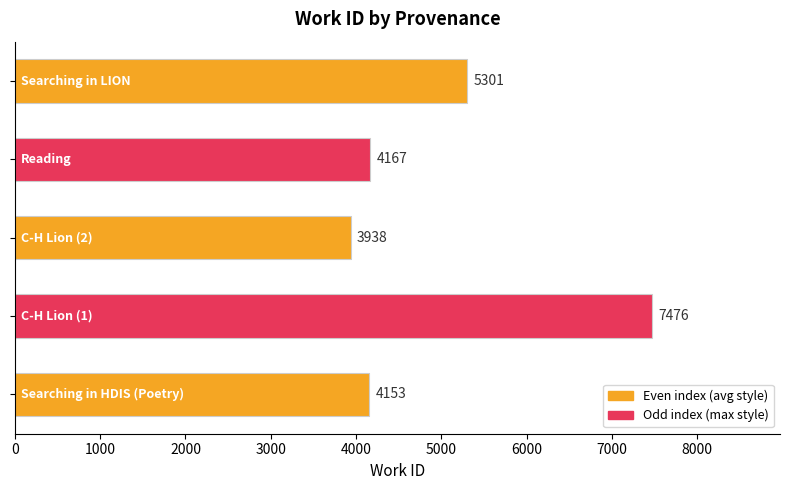

What is the difference between the second highest and second lowest values?

1148